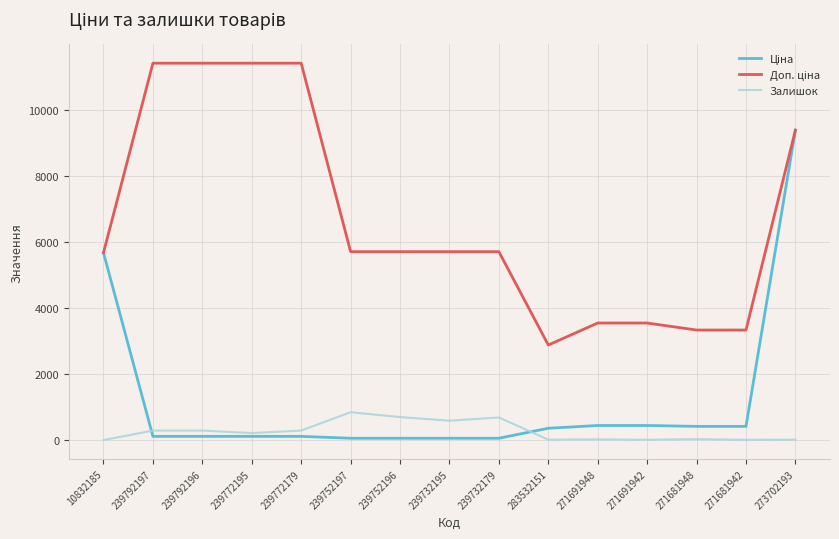

At 271691942, list the series in order from smallest to largest.

Залишок, Ціна, Доп. ціна